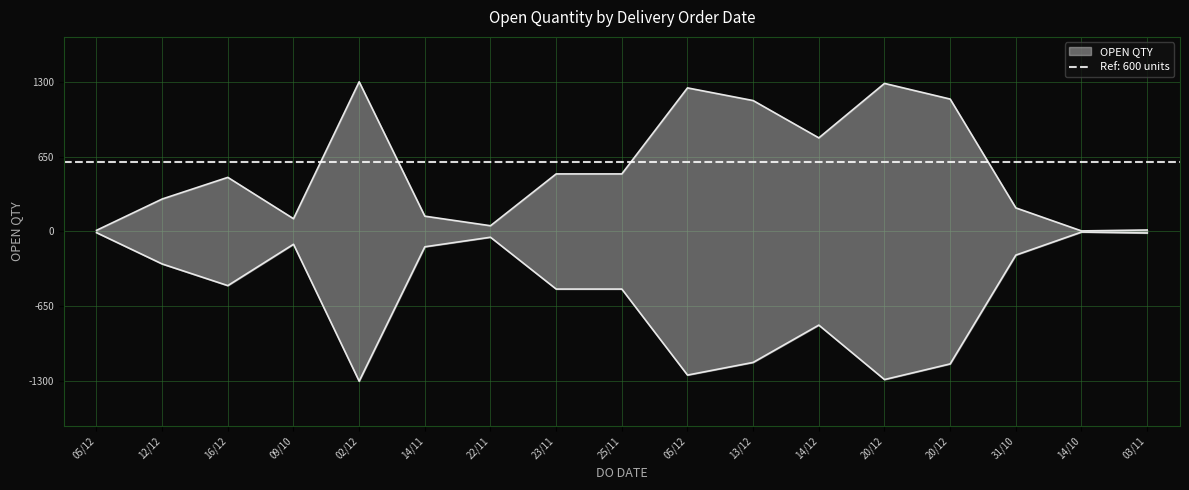

How many interior local valleys (lower than both neighbors) does the data have?

4